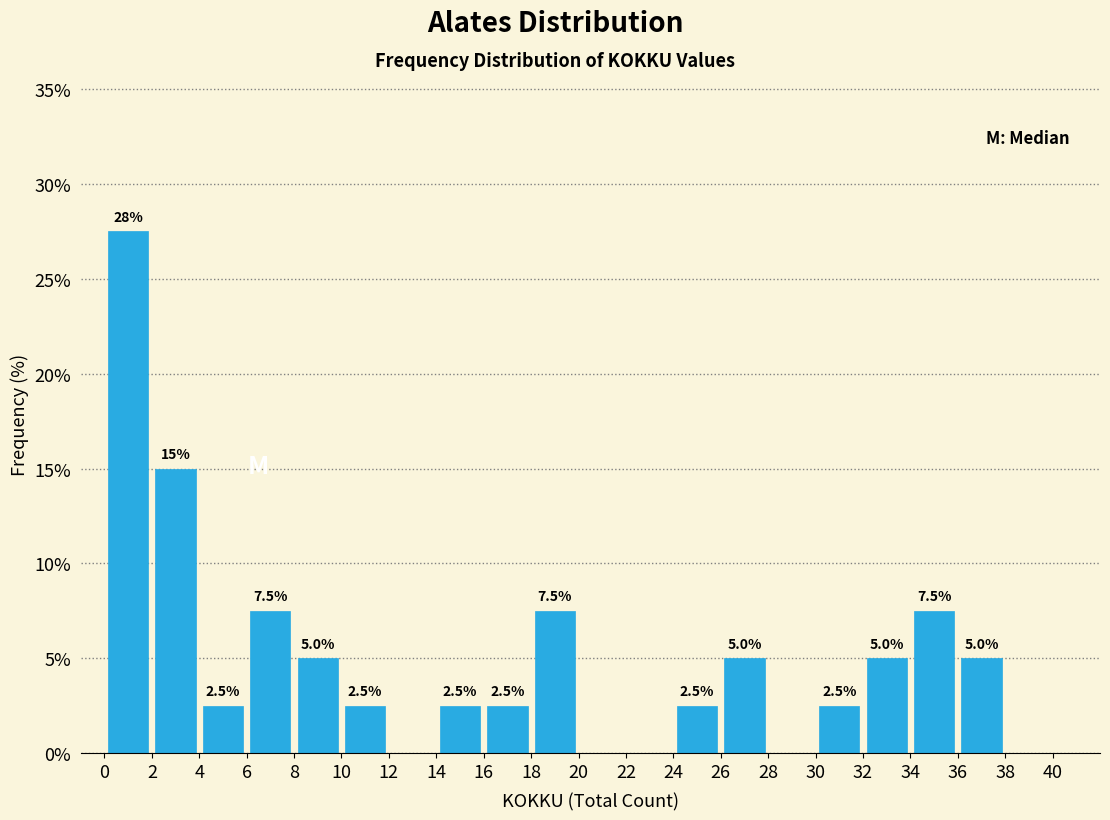

Over which range of the x-axis is the bar tallest?

0 to 2